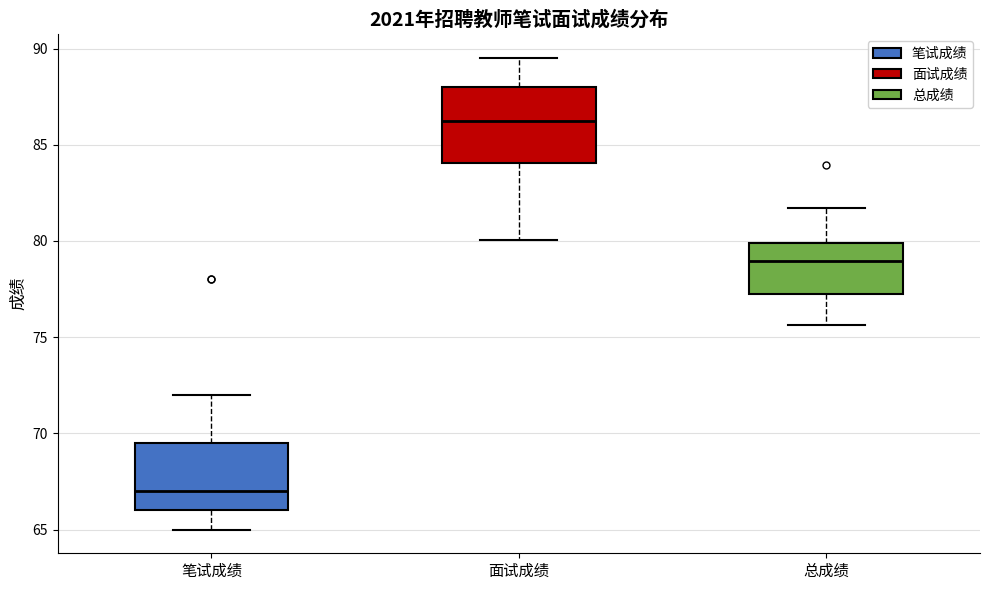

Reading left to right, transcribe this box plot: for each box, give where its median line is, the range the box spans, and where its two whiskers end, as read against the y-axis. The values are not printed on the chart, so give them approximately, as read against the axis.

笔试成绩: median 67.0, box 66.0 to 69.5, whiskers 65.0 to 72.0
面试成绩: median 86.0, box 84.0 to 88.0, whiskers 80.0 to 89.5
总成绩: median 79.0, box 77.5 to 80.0, whiskers 75.5 to 81.5